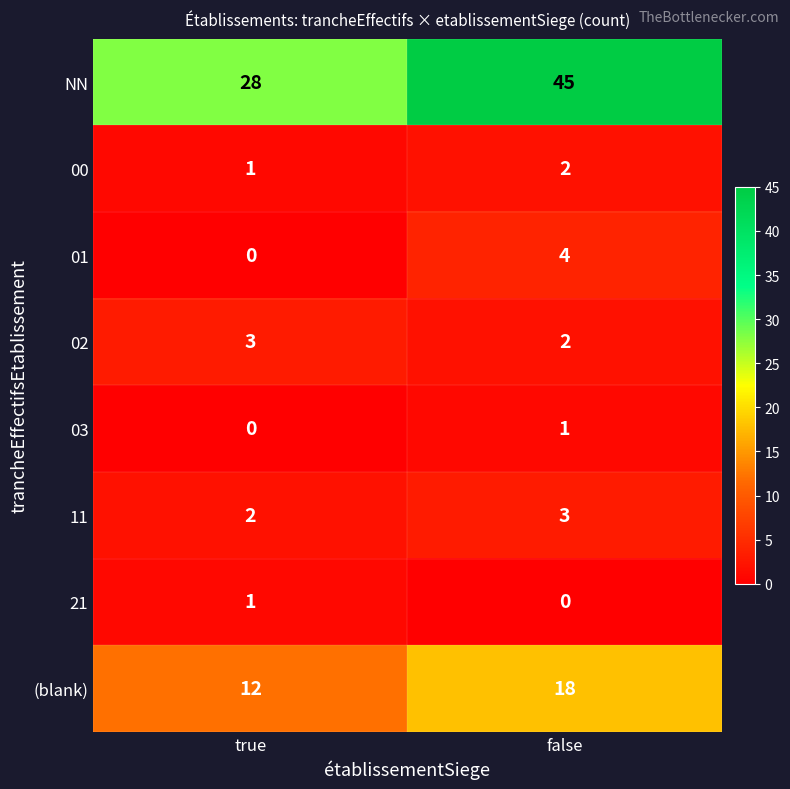

What is the sum of the 00 values at true and false?

3